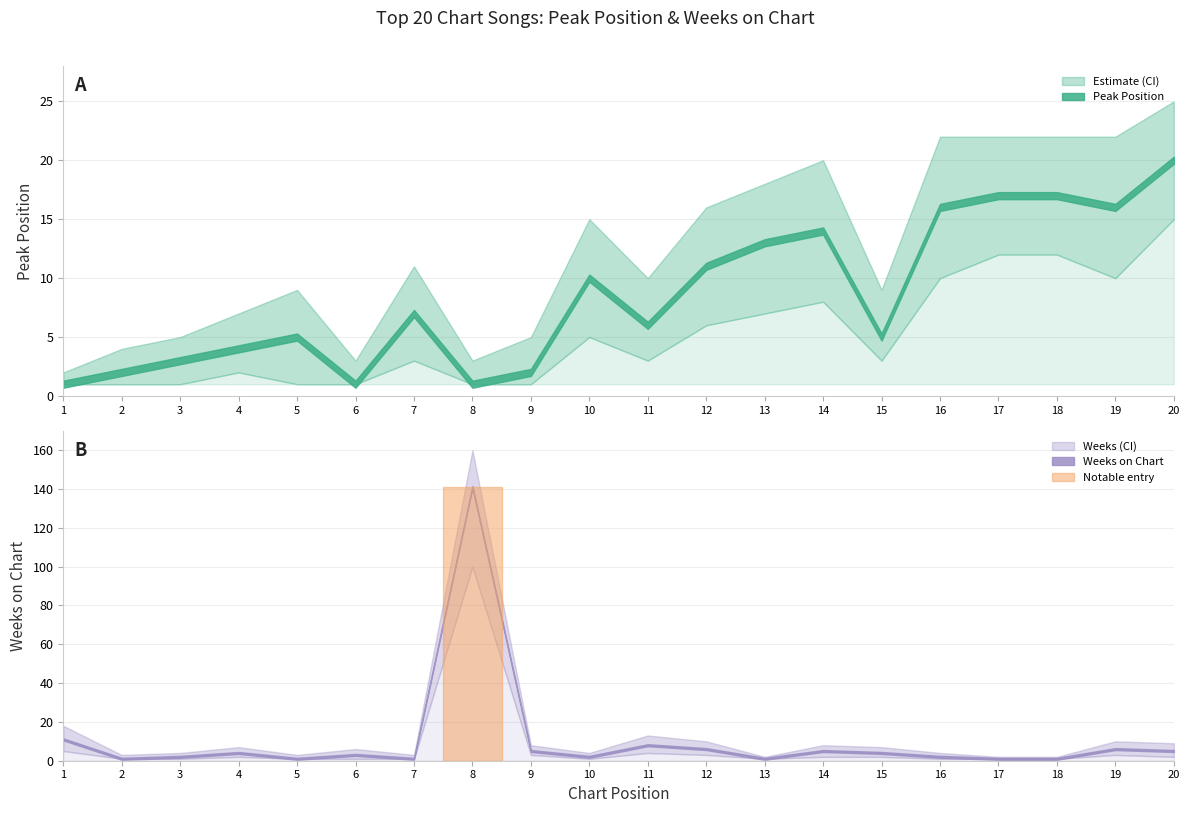

What are all the series names shown in the legend?

Peak Position, Weeks on Chart